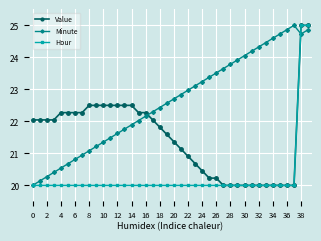

In Minute, how many points are higher than both neighbors (excluding endpoints)?

1